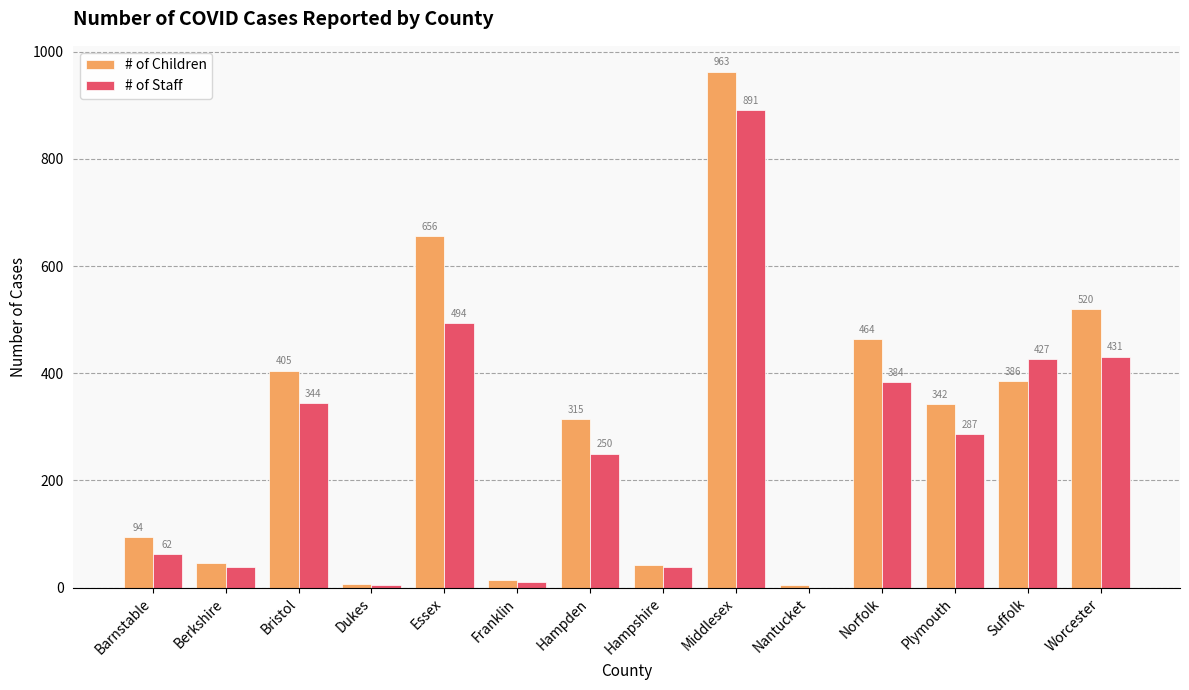

Reading left to right, extract all data points from this chart.

# of Children: Barnstable=94	Berkshire=46	Bristol=405	Dukes=6	Essex=656	Franklin=14	Hampden=315	Hampshire=42	Middlesex=963	Nantucket=5	Norfolk=464	Plymouth=342	Suffolk=386	Worcester=520
# of Staff: Barnstable=62	Berkshire=38	Bristol=344	Dukes=5	Essex=494	Franklin=10	Hampden=250	Hampshire=39	Middlesex=891	Nantucket=0	Norfolk=384	Plymouth=287	Suffolk=427	Worcester=431